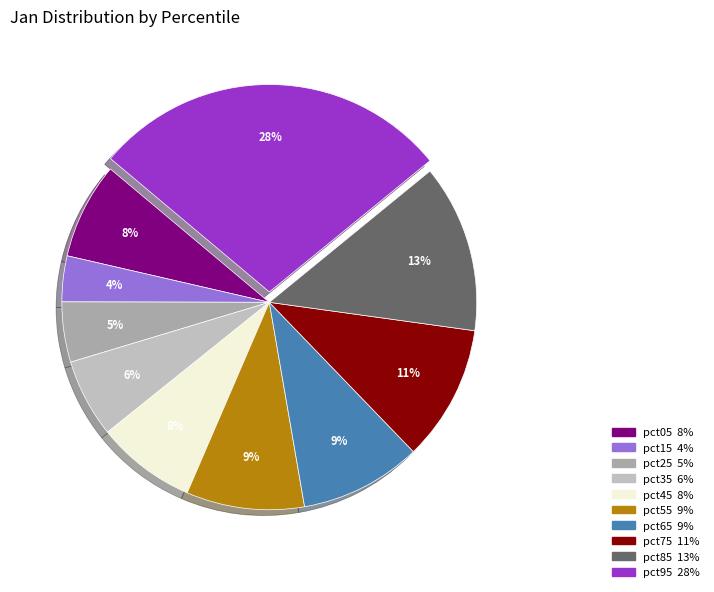

To the nearest percent, what percentage of the pie is pct45?

8%